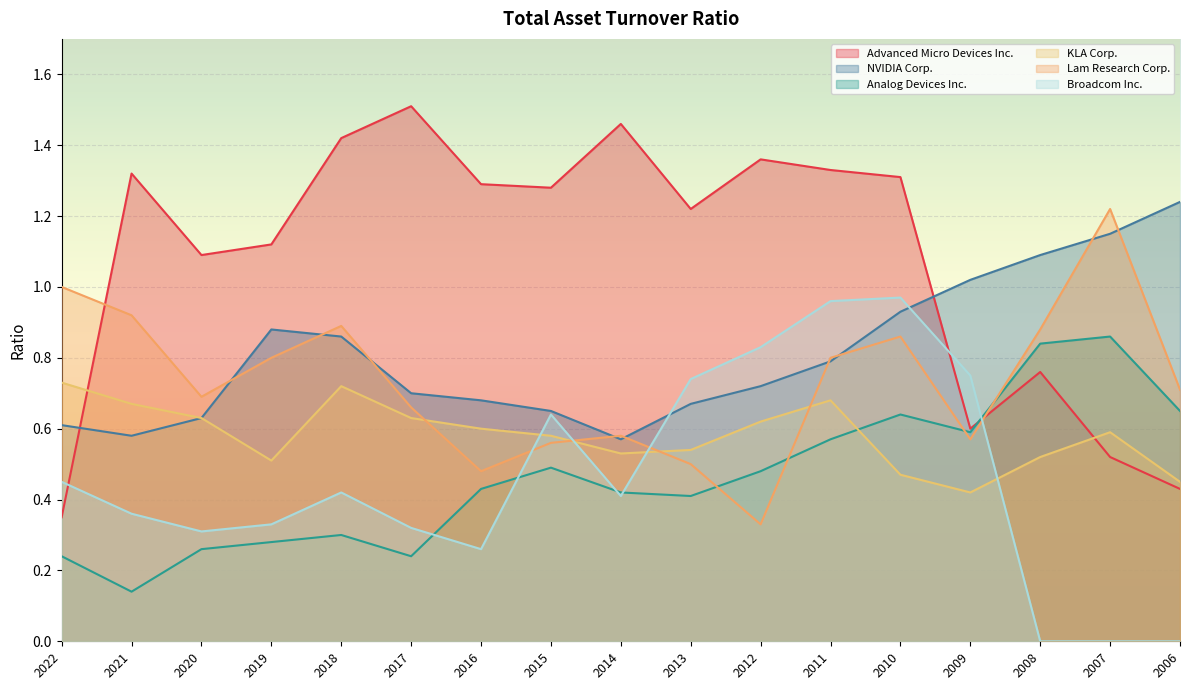

At which category is the sum across all series the highest?

2010